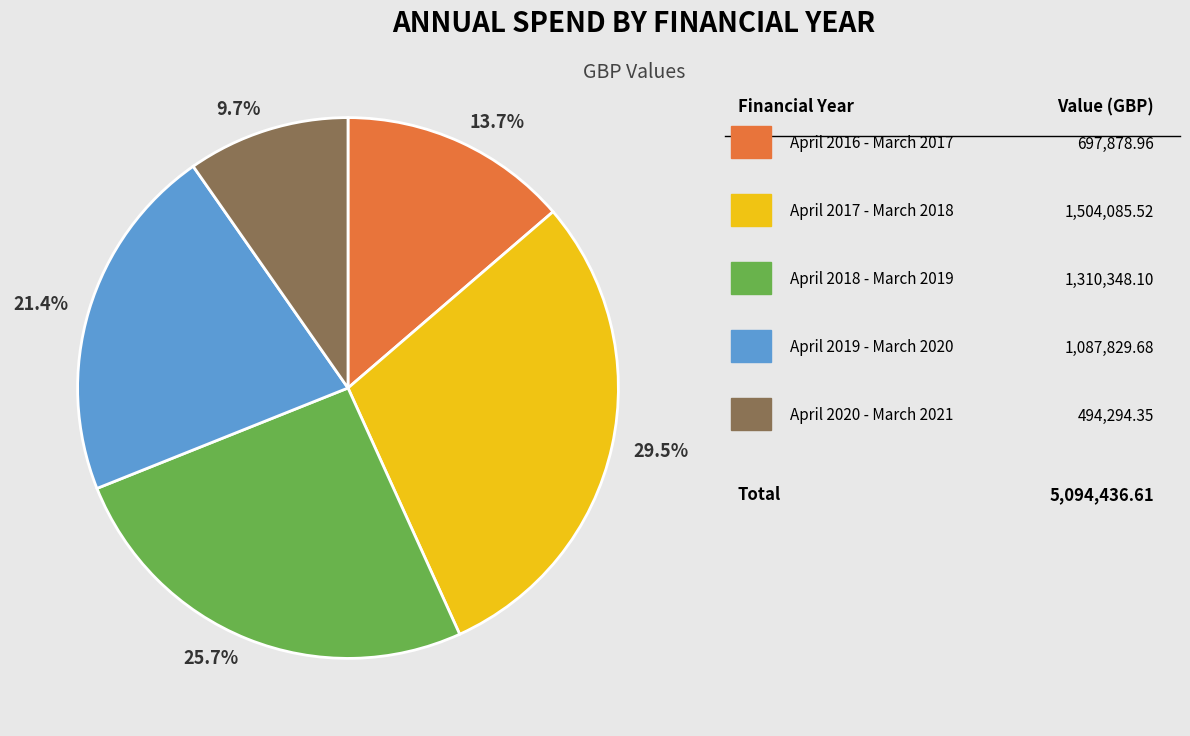

Rank the categories by value from highest to lowest.

29.5%, 25.7%, 21.4%, 13.7%, 9.7%